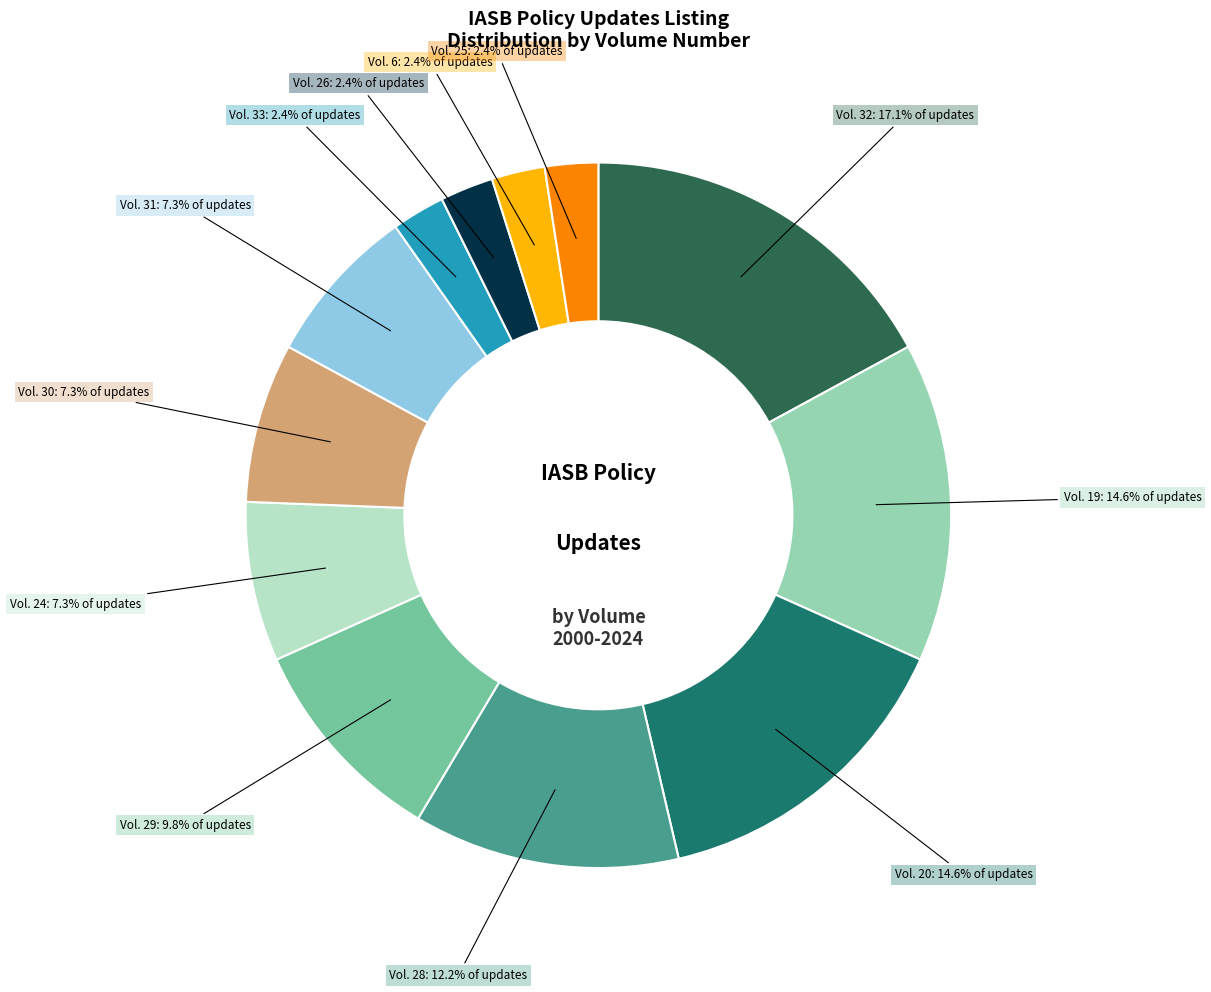

Does Vol. 31 represent more than half of the total?

No